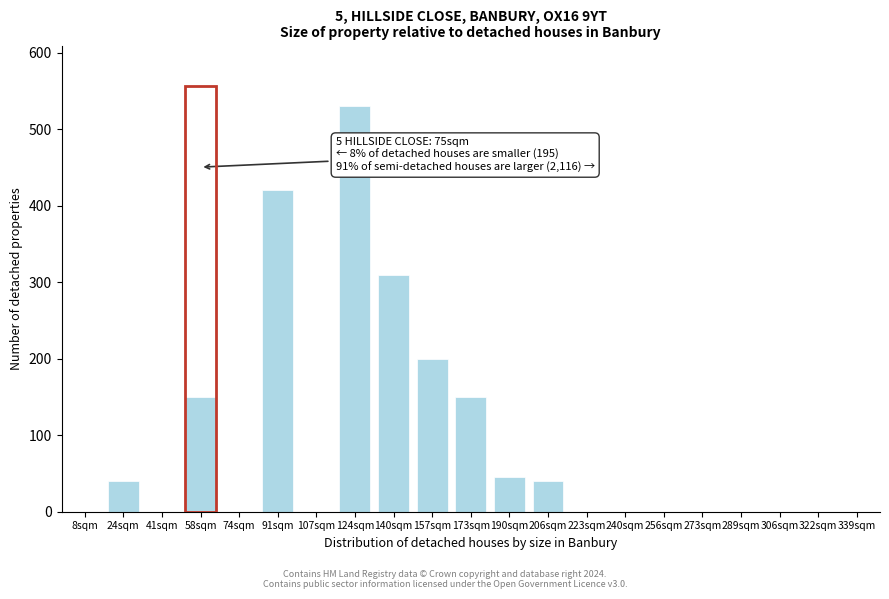

Reading right to left, what are all the values shown in this chart?

339sqm=0	322sqm=0	306sqm=0	289sqm=0	273sqm=0	256sqm=0	240sqm=0	223sqm=0	206sqm=40	190sqm=45	173sqm=150	157sqm=200	140sqm=310	124sqm=530	107sqm=0	91sqm=420	74sqm=0	58sqm=150	41sqm=0	24sqm=40	8sqm=0